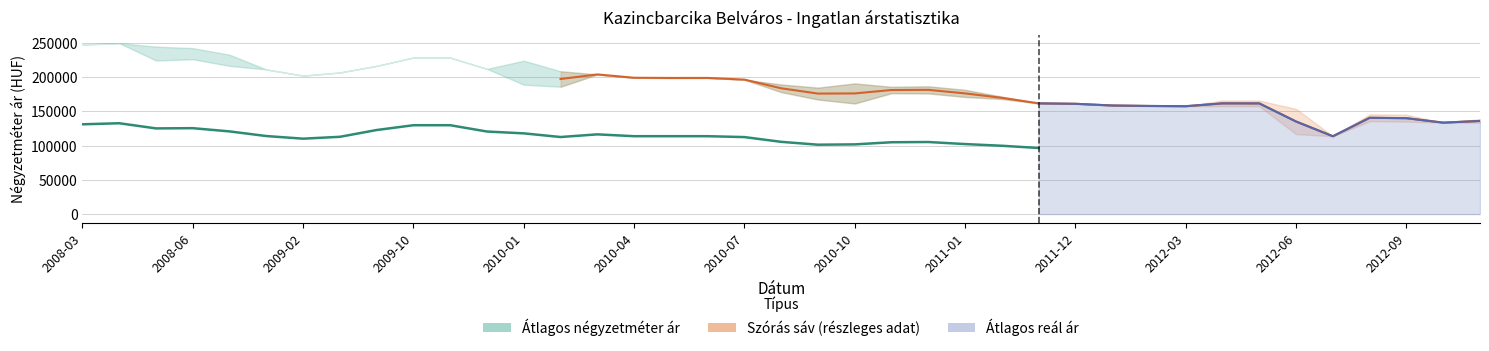

What is the value of the Szórás alsó határ point at the 1st from the left?

247565